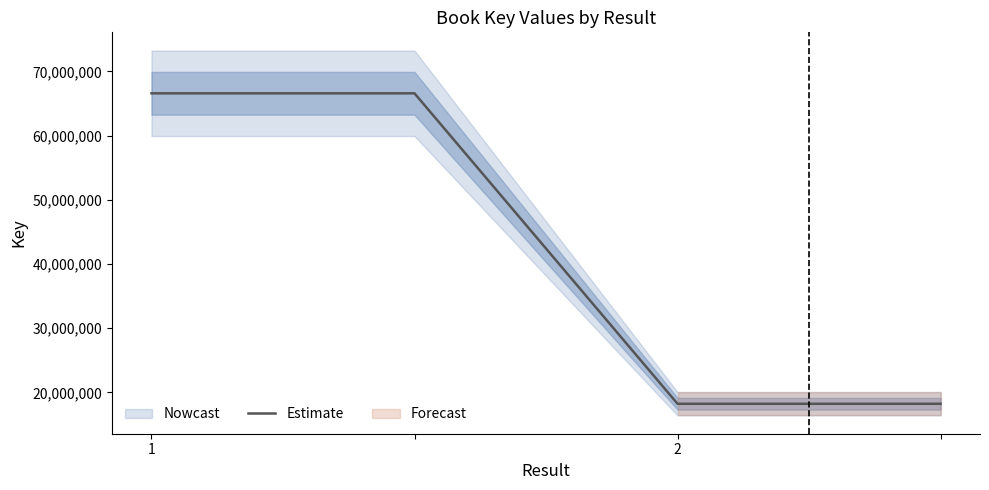

The value at 2 is 28286623. True or false?

False